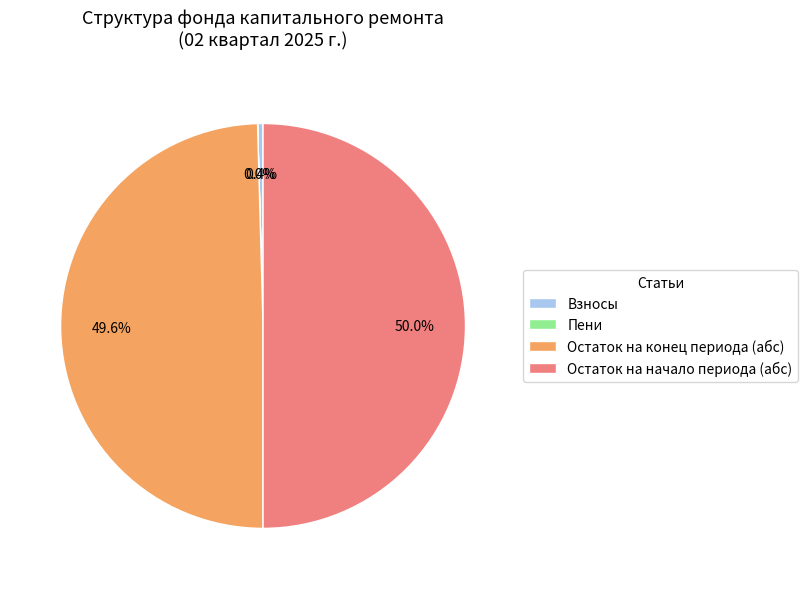

Combined, do Взносы and Остаток на начало периода (абс) account for over 50%?

Yes